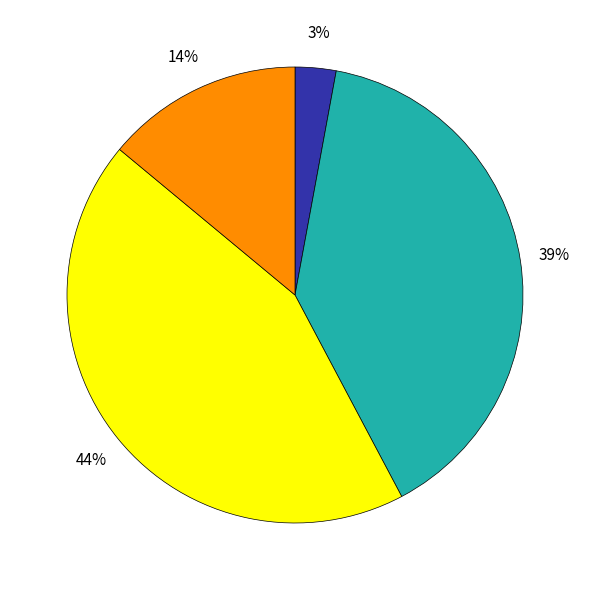

Is there a majority slice in this chart?

No